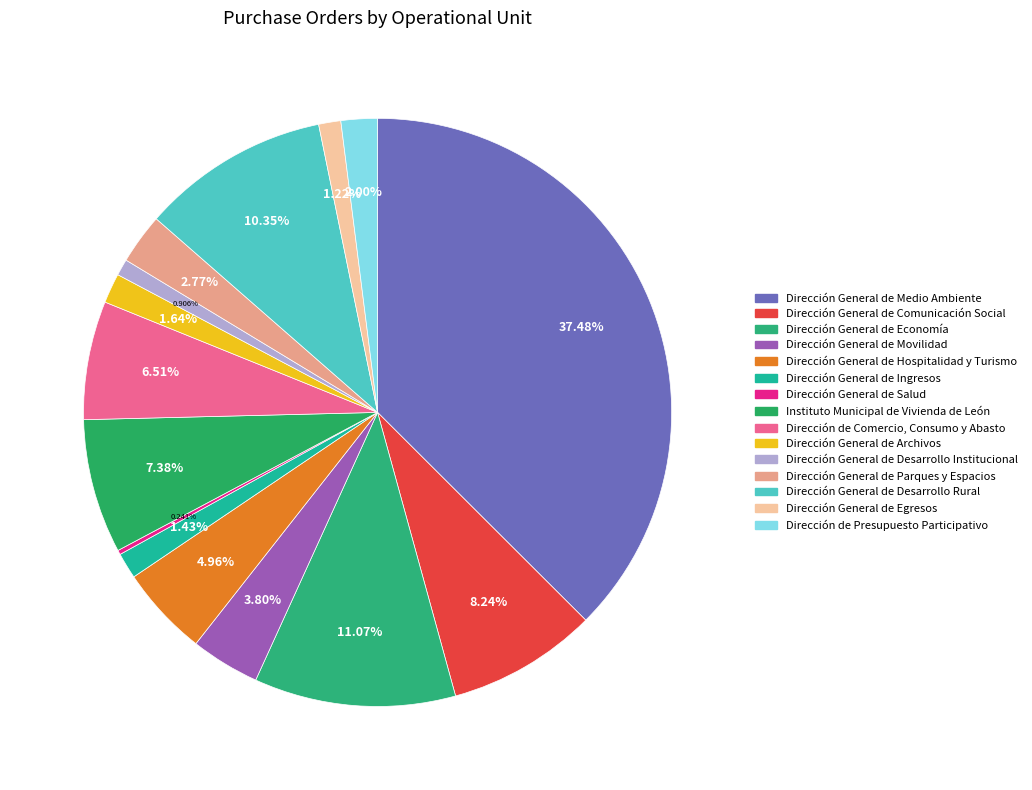

What is the smallest slice in the pie chart?

Dirección General de Salud